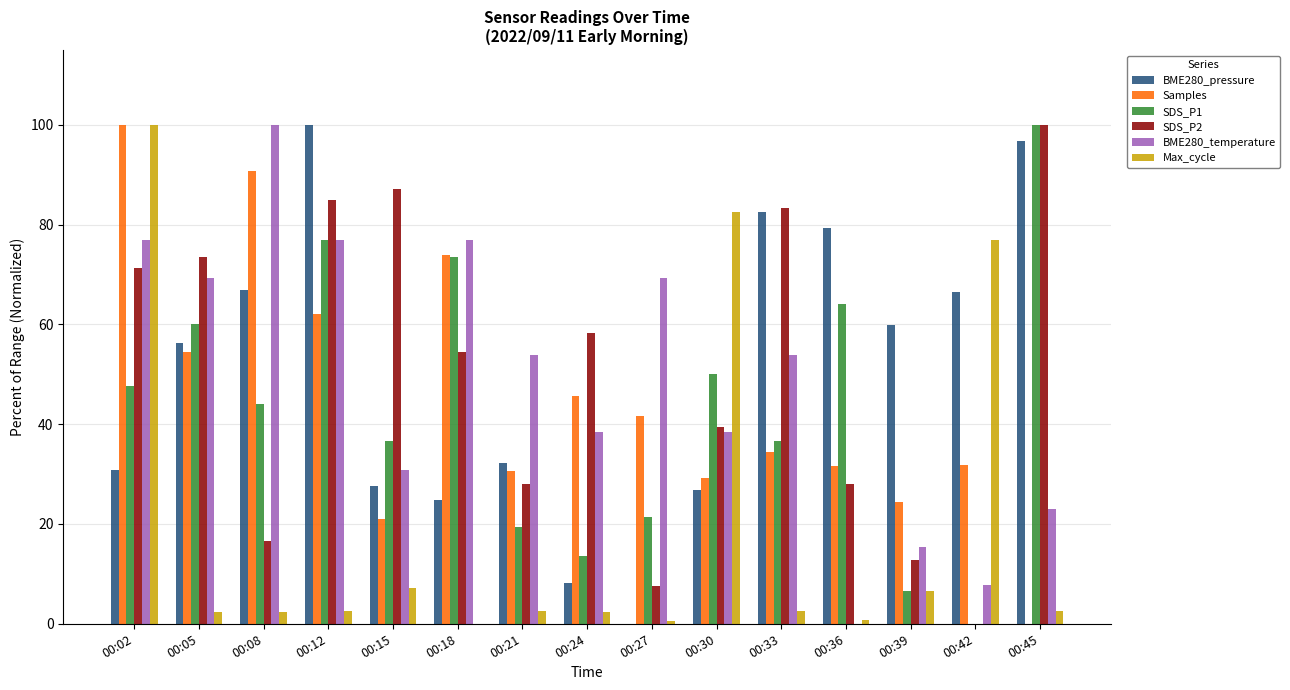

Which series changed the most between 00:12 and 00:21?

BME280_pressure